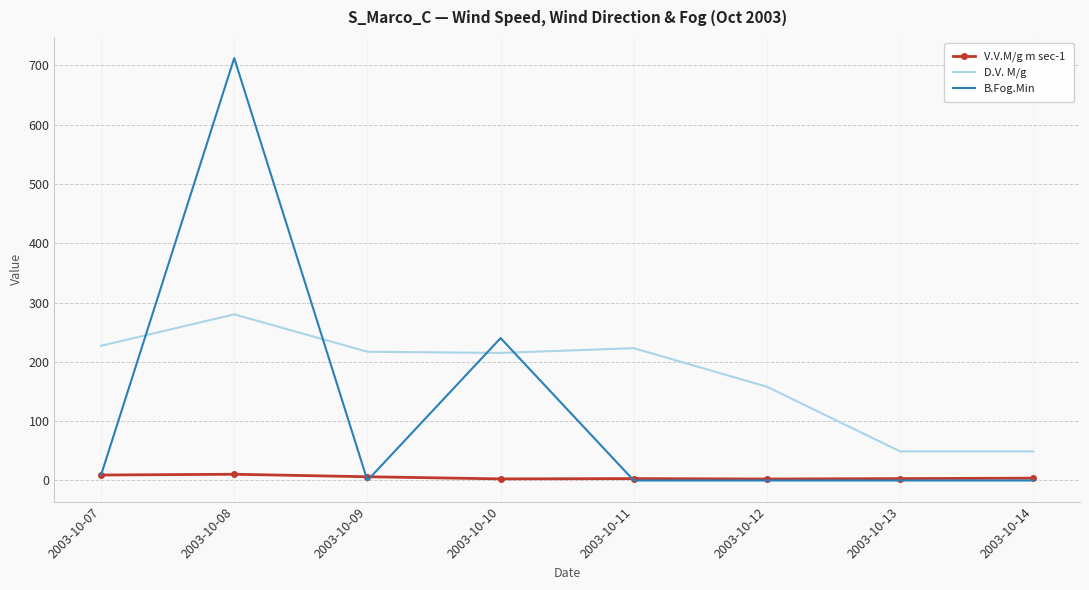

What is the highest value of the B.Fog.Min series?

712.0